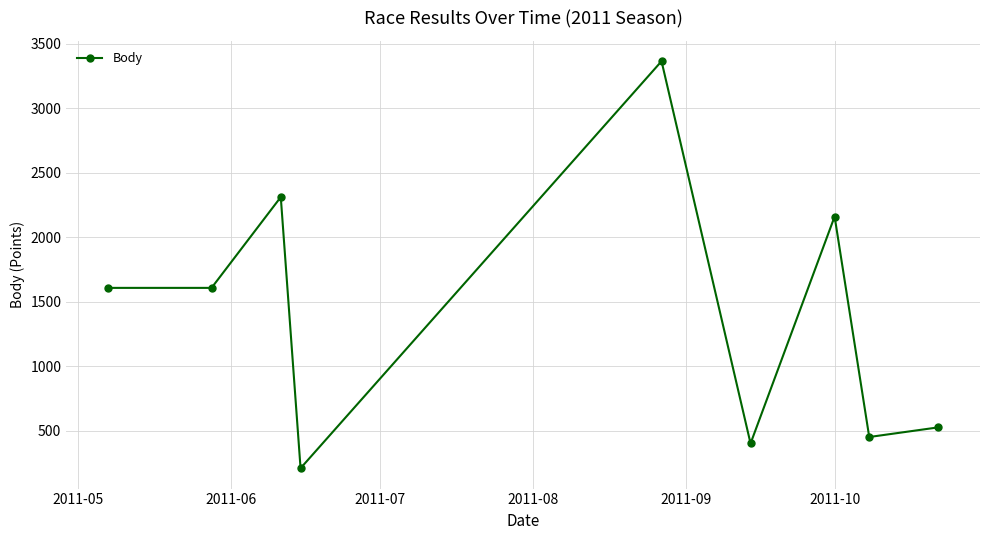

What is the average value?

1405